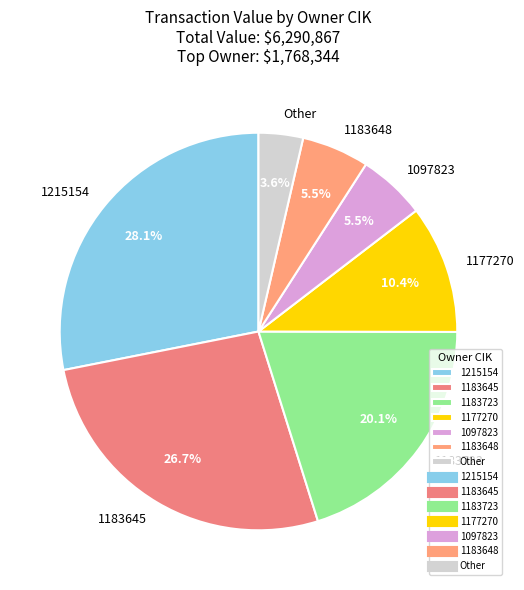

To the nearest percent, what is the combined percentage of 1183723 and 1177270?

31%